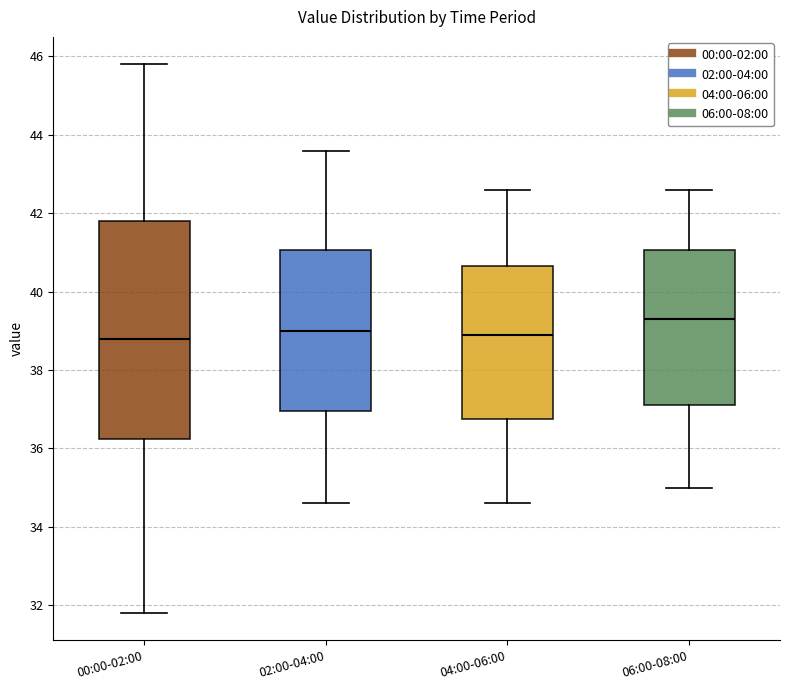

Reading left to right, read every box against the y-axis: the position of its median line, the range the box covers, and the ends of its whiskers. The values are not printed on the chart, so give them approximately, as read against the axis.

00:00-02:00: median 38.8, box 36.2 to 41.8, whiskers 31.8 to 45.8
02:00-04:00: median 39.0, box 37.0 to 41.0, whiskers 34.6 to 43.6
04:00-06:00: median 39.0, box 36.8 to 40.6, whiskers 34.6 to 42.6
06:00-08:00: median 39.4, box 37.2 to 41.0, whiskers 35.0 to 42.6